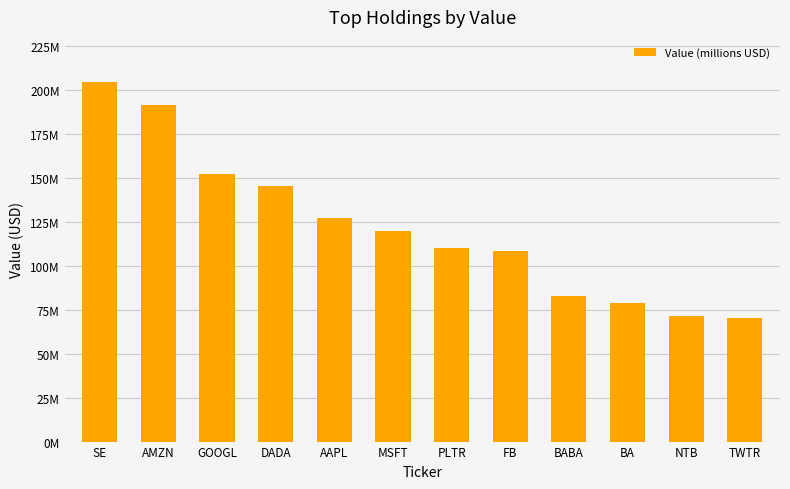

Are the bars horizontal?

No